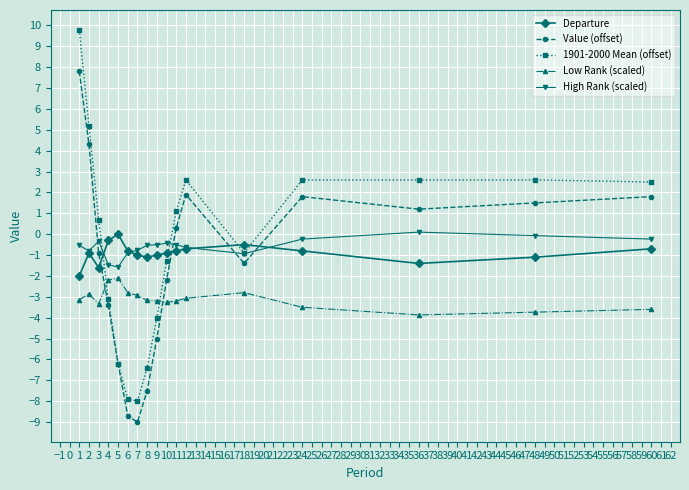

At which label does Low Rank (scaled) first exceed -3?

2